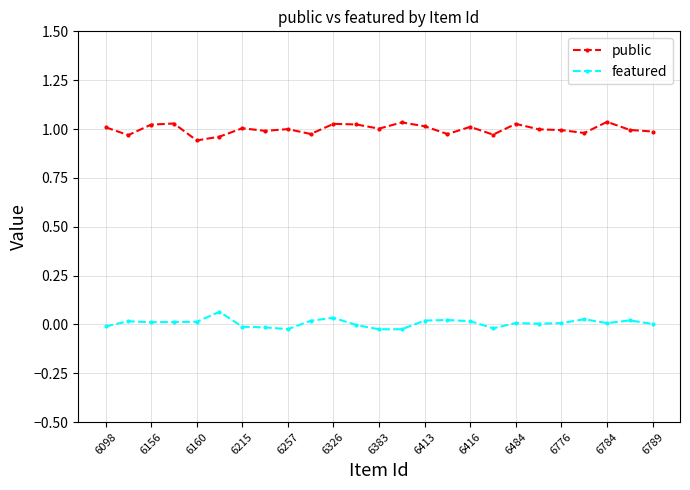

True or false: featured has more than 0 interior local peaks.

True